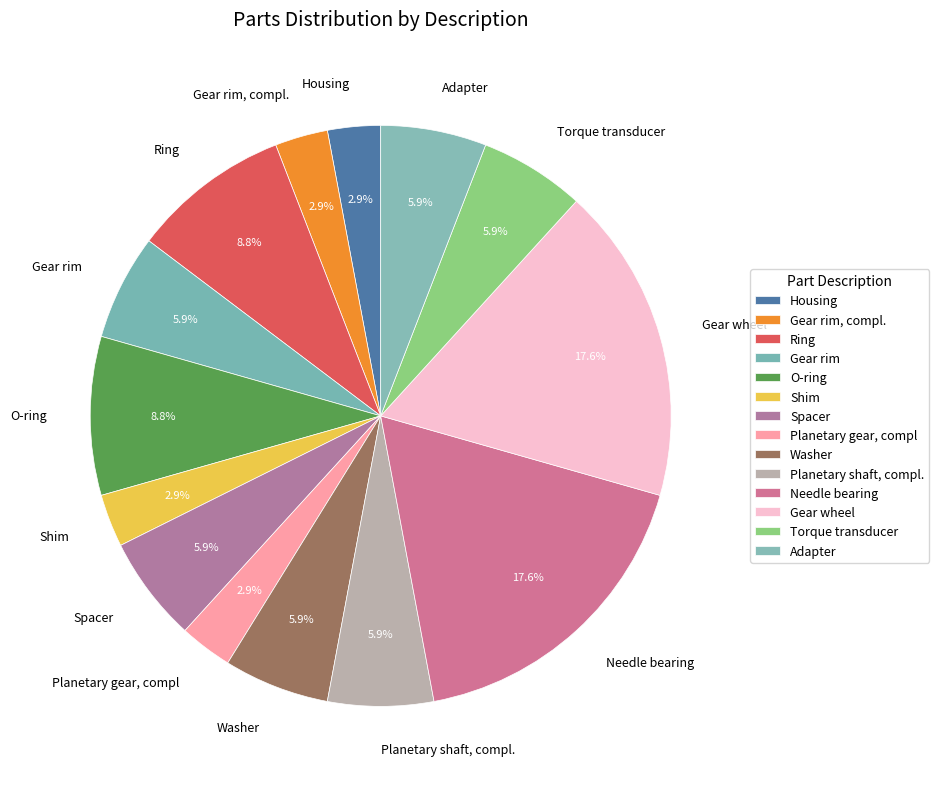

The O-ring slice represents 17% of the pie. True or false?

False